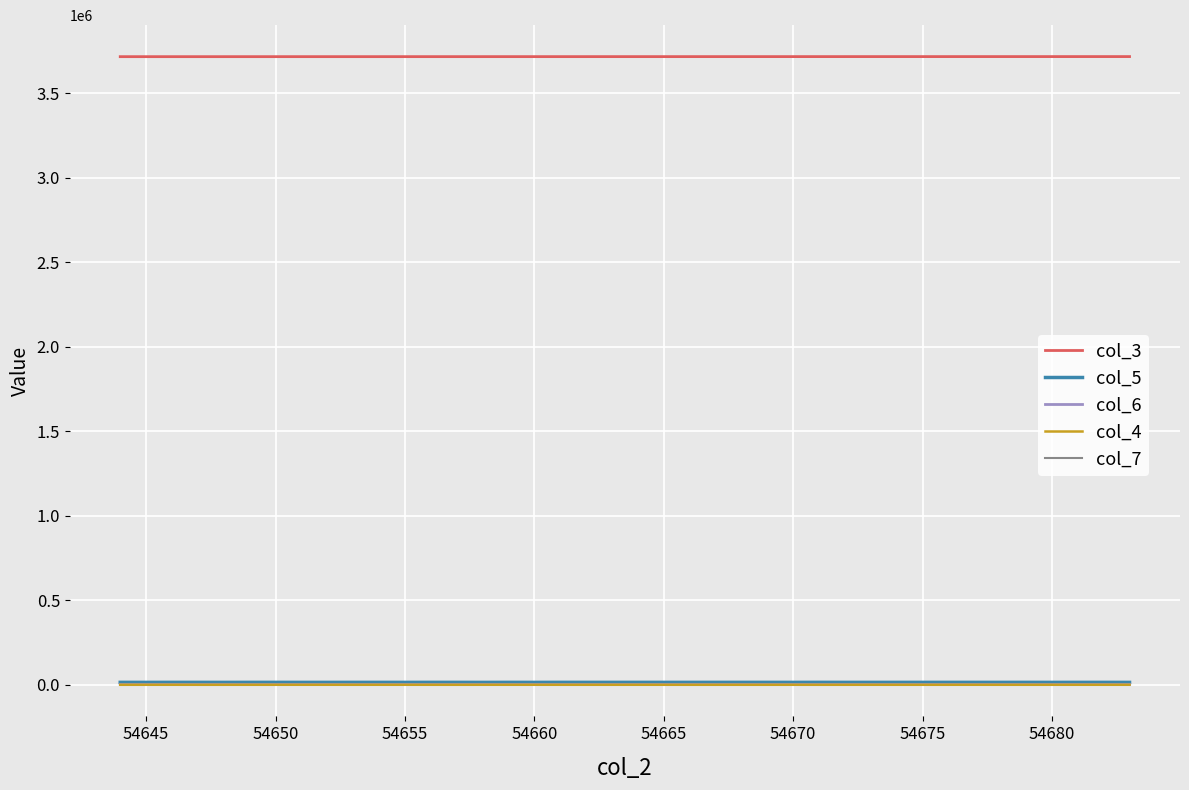

True or false: col_3 and col_5 intersect in this chart.

False